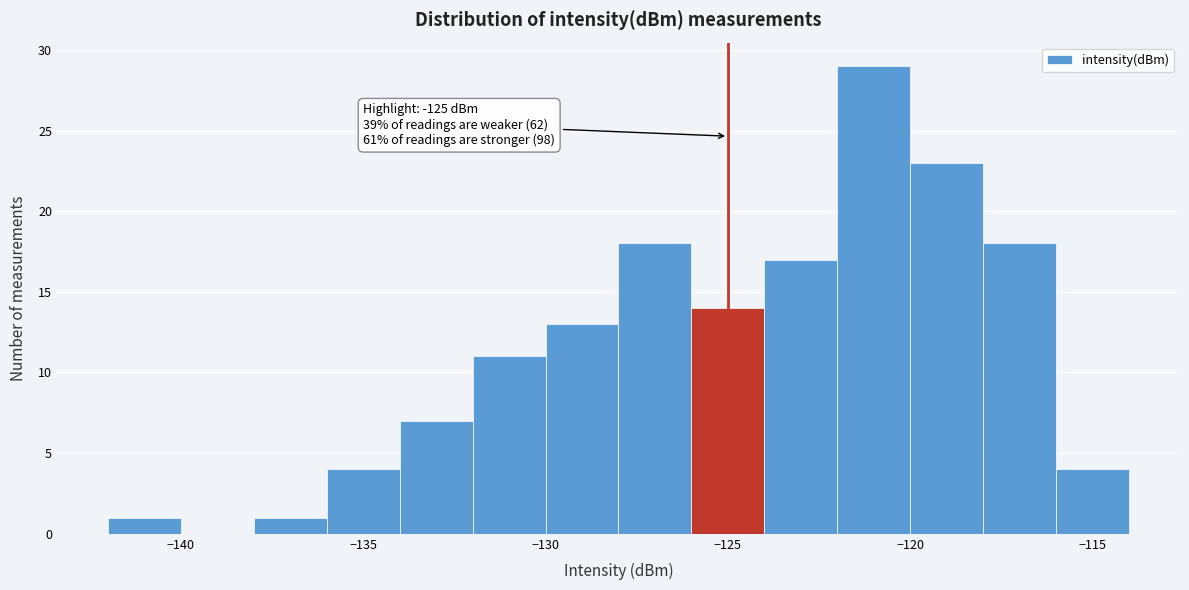

Over which range of the x-axis is the bar tallest?

-122 to -120